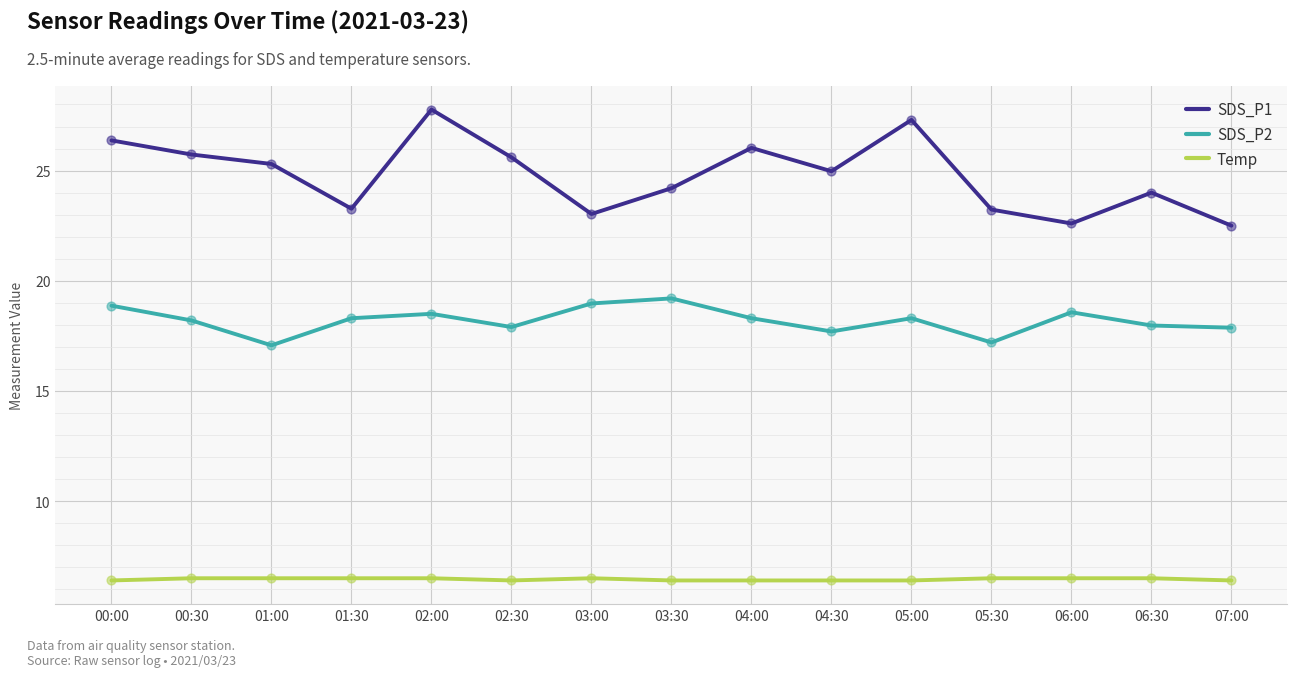

At how many categories does at least one series exceed 11?

15